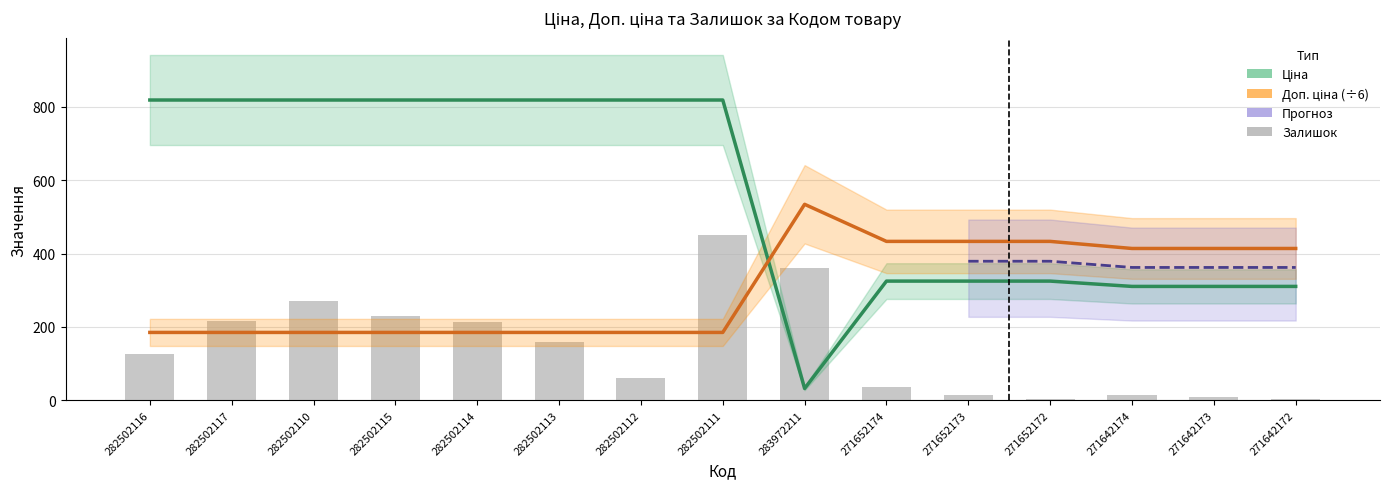

Is it true that Залишок equals 10.0 at 271642173?

True